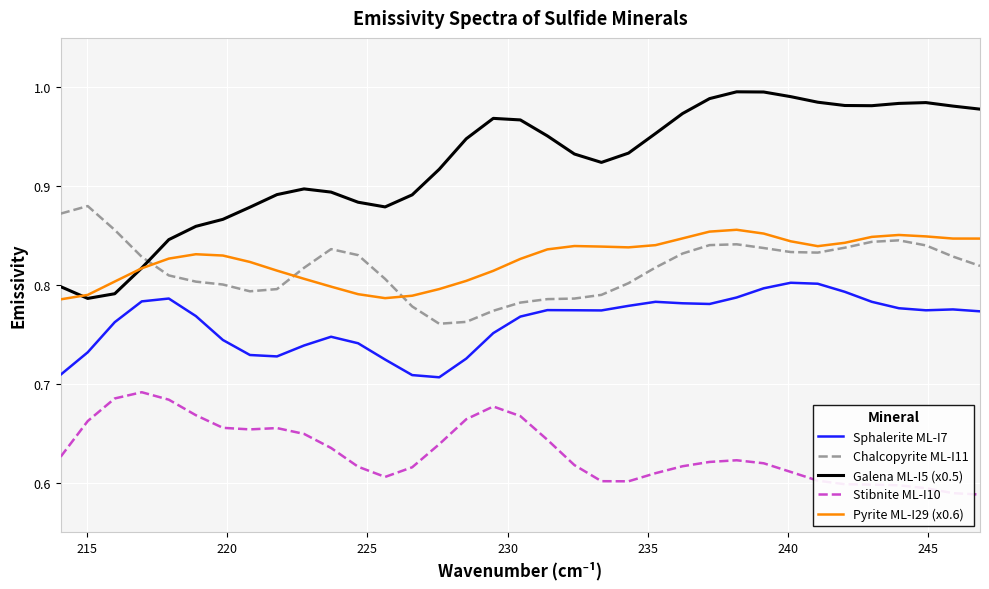

In Pyrite ML-I29 (x0.6), how many points are lower than both neighbors (excluding endpoints)?

3